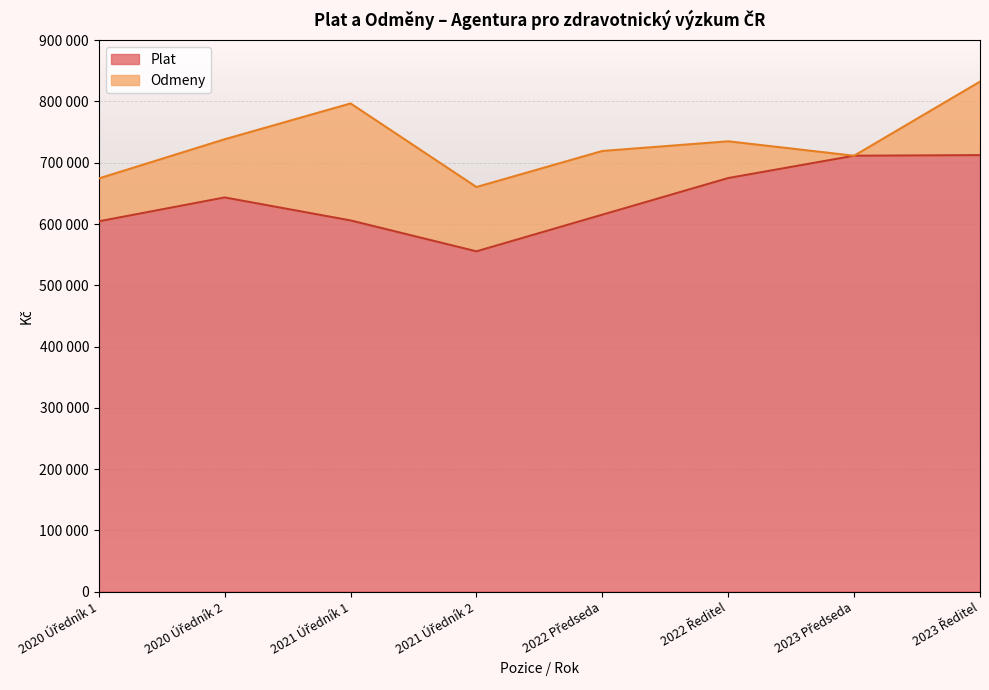

How many interior local peaks (higher than both neighbors) does the data have?

1